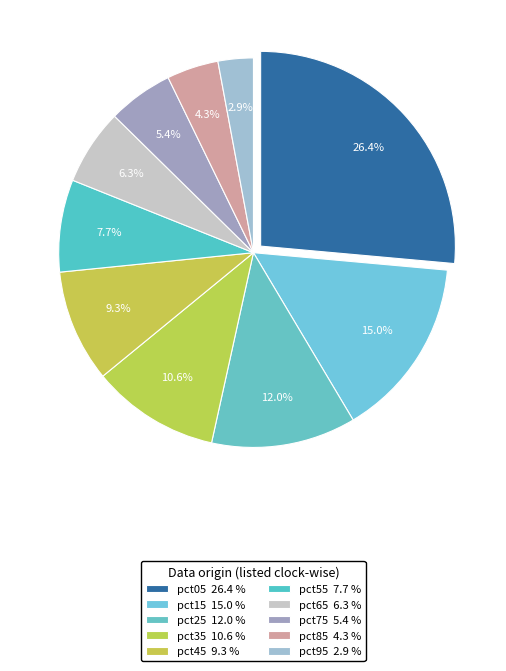

To the nearest percent, what is the difference between the pct25 and pct55 slice percentages?

4%